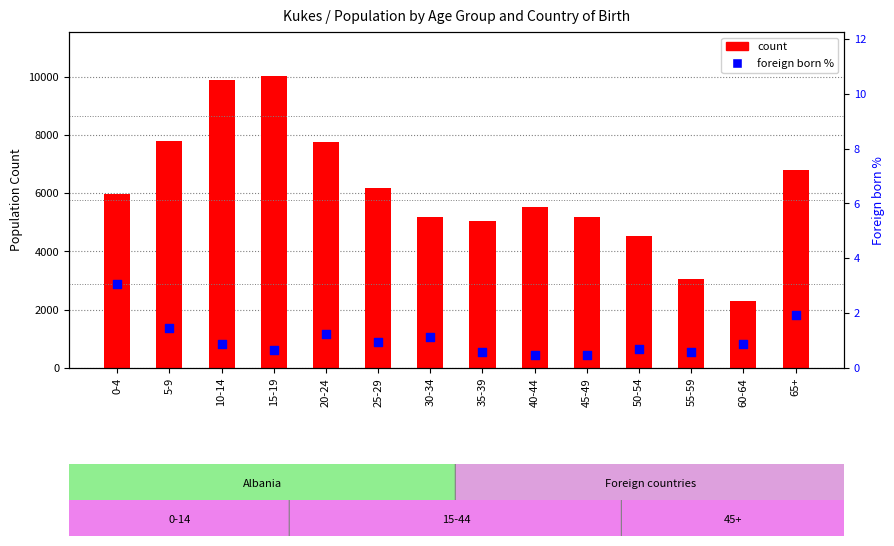

What is the total value across all series at 55-59?

3061.6